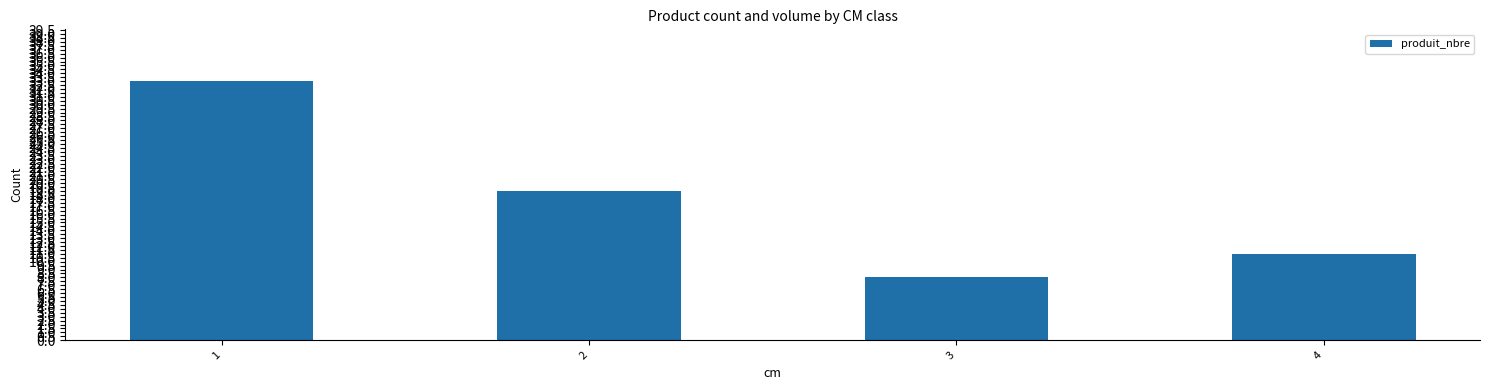

At which category does the chart reach its peak across all series?

1